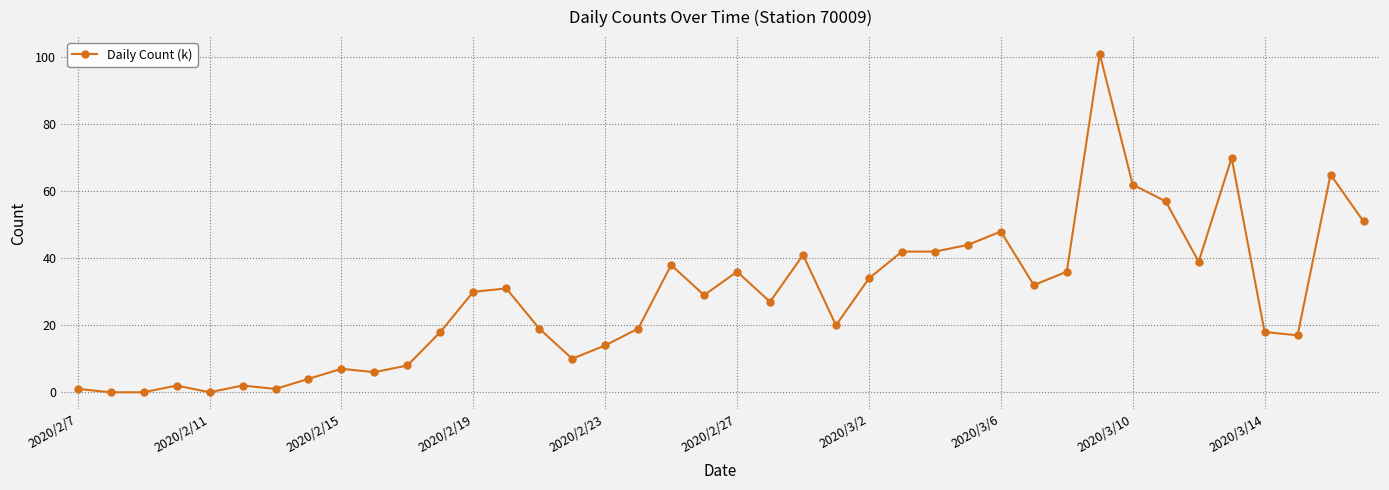

True or false: there are more than 2 points higher than both neighbors.

True